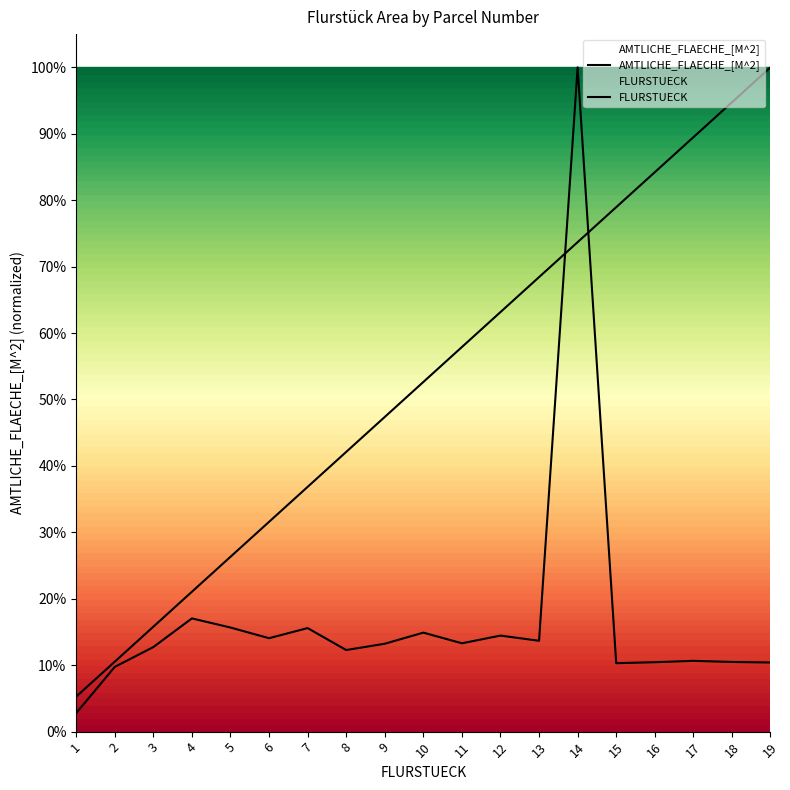

True or false: FLURSTUECK and AMTLICHE_FLAECHE_[M^2] cross at least once.

True